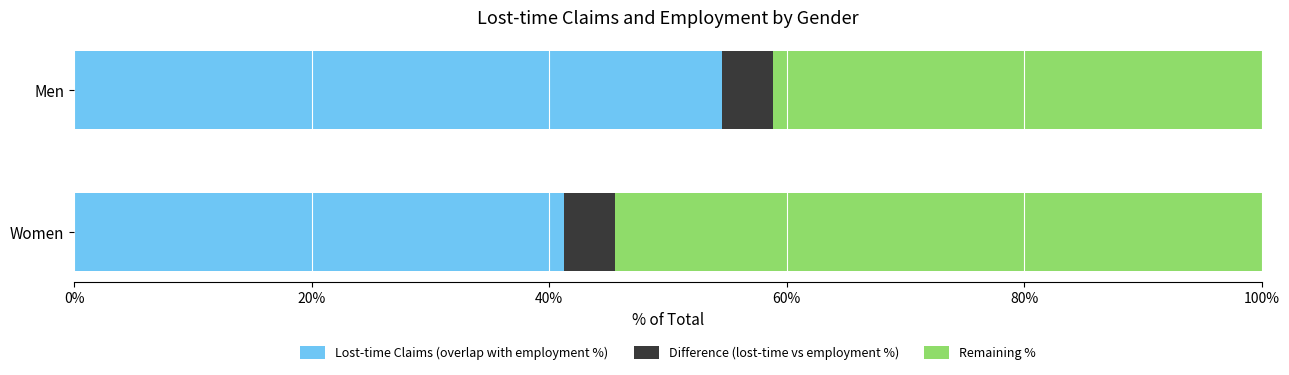

Reading right to left, transcribe all the data shown in this chart.

Lost-time Claims (overlap with employment %): 0.4	0.5
Difference (lost-time vs employment %): 0.6	0.6
Remaining %: 0.5	0.4